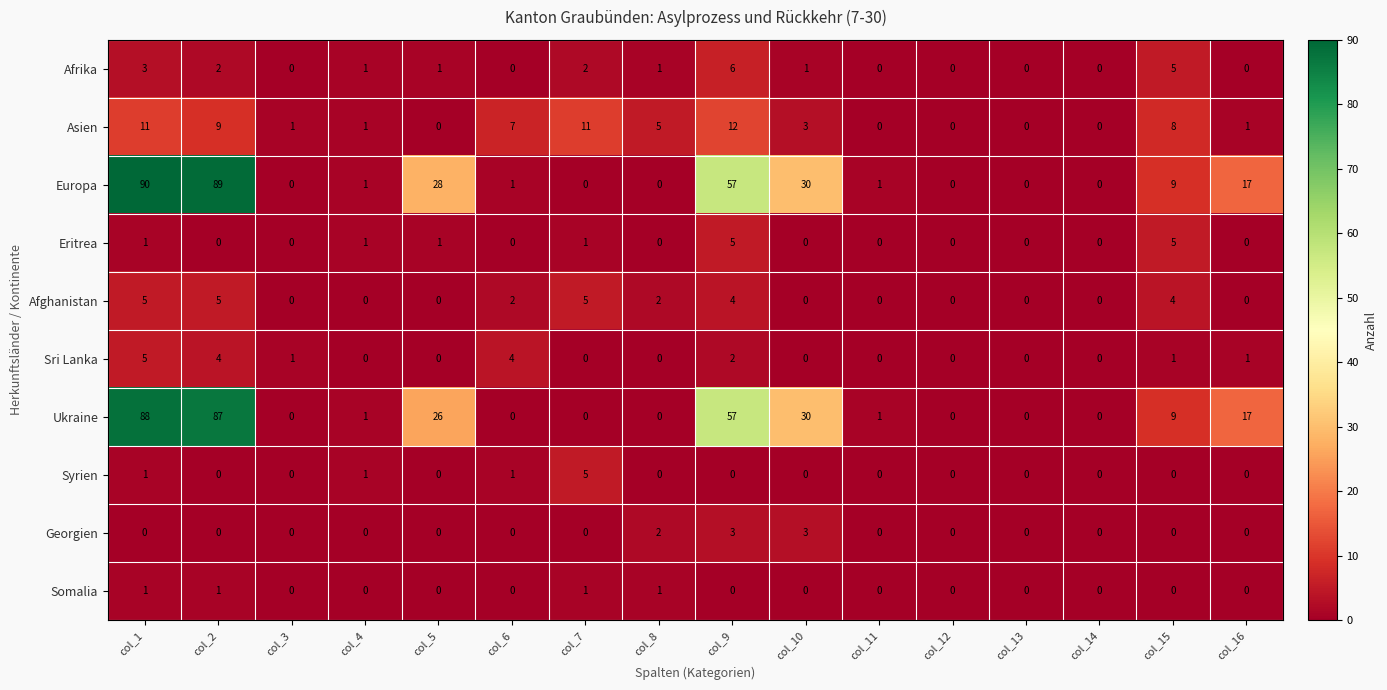

How many Afrika values are between 0 and 2?

13